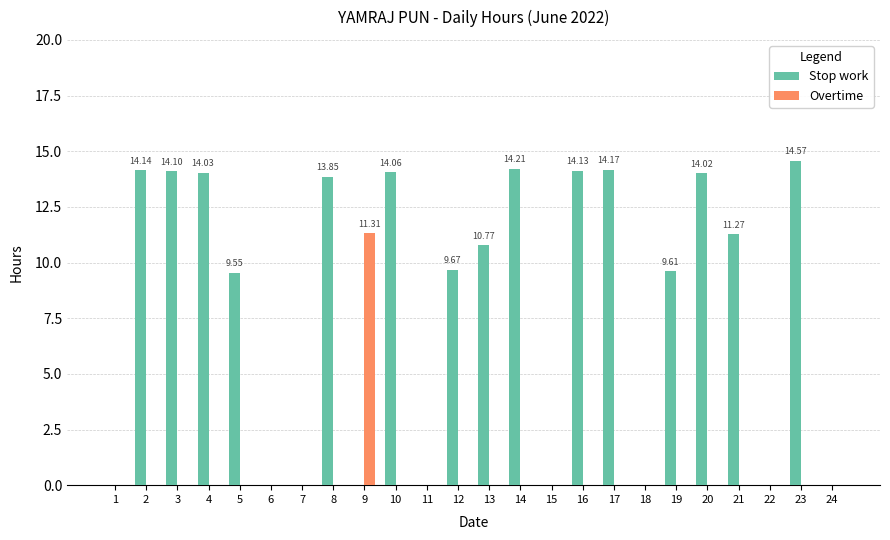

Which series has the largest total across all categories?

Stop work